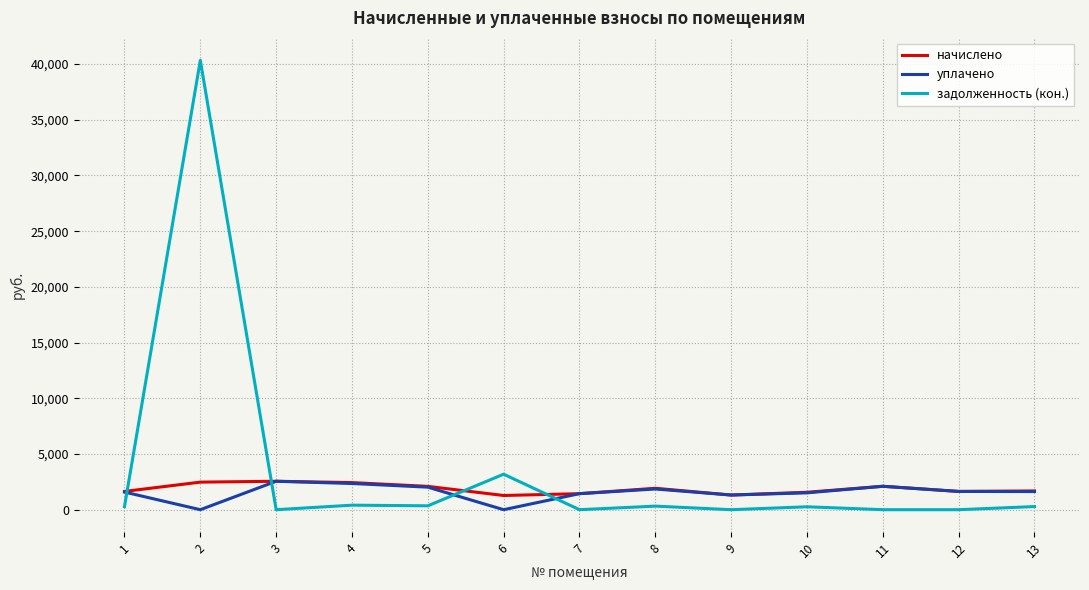

What is the spread (max minus min) of values at 2?

40333.9